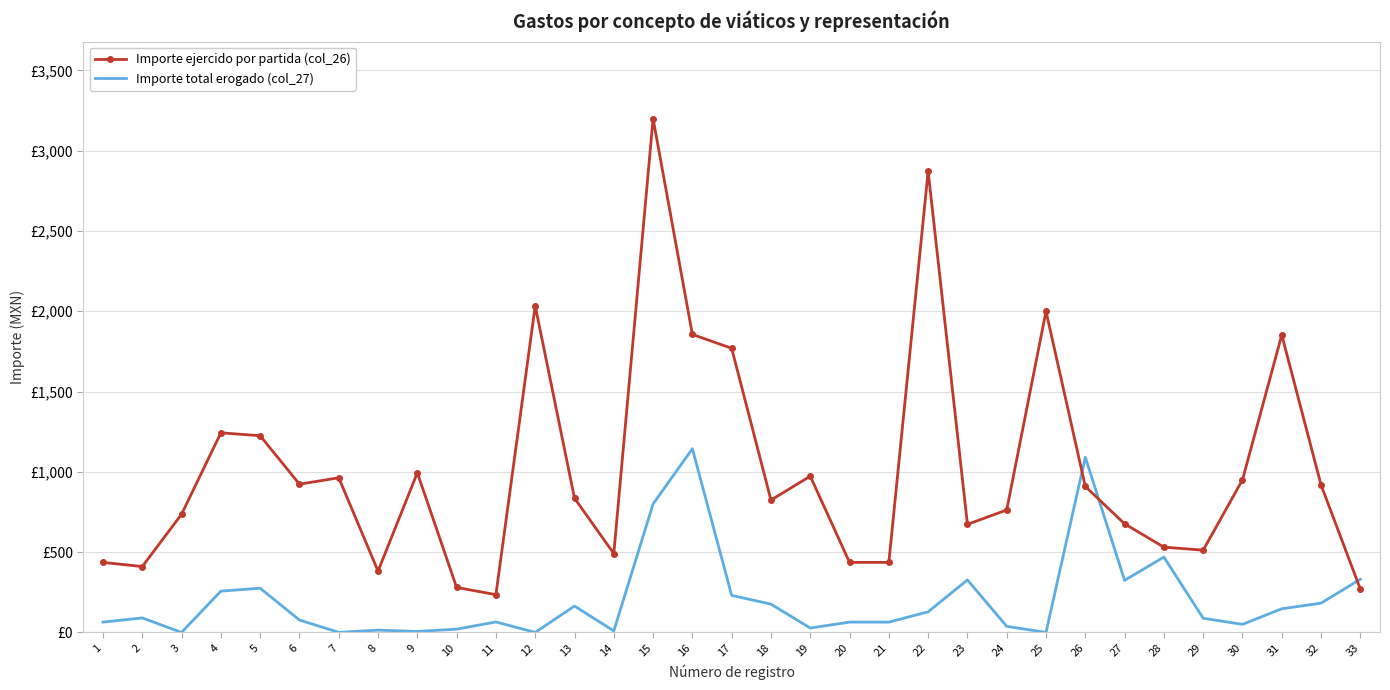

Reading left to right, extract all data points from this chart.

Importe ejercido por partida (col_26): 1=436.0	2=410.0	3=736.0	4=1243.0	5=1225.0	6=923.0	7=963.0	8=382.0	9=994.0	10=280.0	11=235.0	12=2034.0	13=836.0	14=491.0	15=3200.0	16=1856.0	17=1769.5	18=824.0	19=973.0	20=436.0	21=436.0	22=2872.0	23=673.0	24=762.5	25=2000.0	26=909.0	27=676.0	28=531.0	29=512.0	30=950.0	31=1853.0	32=918.0	33=269.0
Importe total erogado (col_27): 1=64.0	2=90.0	3=0.0	4=257.0	5=275.0	6=77.0	7=0.0	8=14.0	9=6.0	10=20.0	11=65.0	12=0.0	13=164.0	14=9.0	15=800.0	16=1144.0	17=230.5	18=176.0	19=27.0	20=64.0	21=64.0	22=128.0	23=327.0	24=37.5	25=0.0	26=1091.0	27=324.0	28=469.0	29=88.0	30=50.0	31=147.0	32=182.0	33=331.0